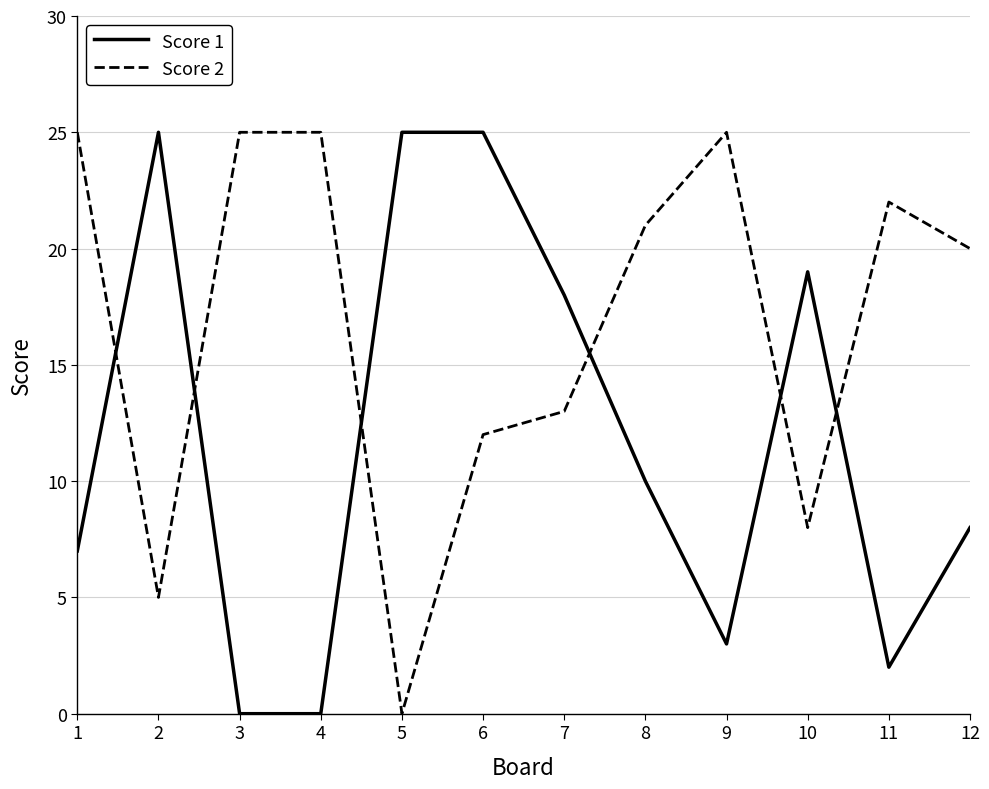

At which category is the sum across all series the highest?

6